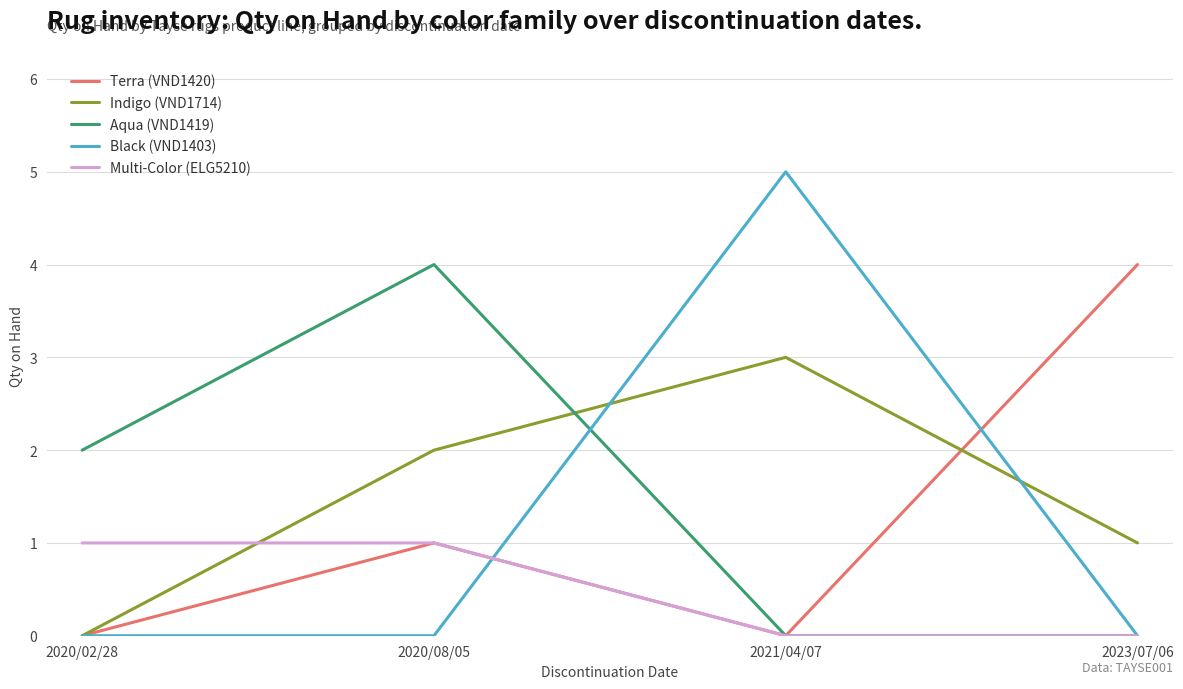

True or false: Black (VND1403) has a value of 2 at 2021/04/07.

False